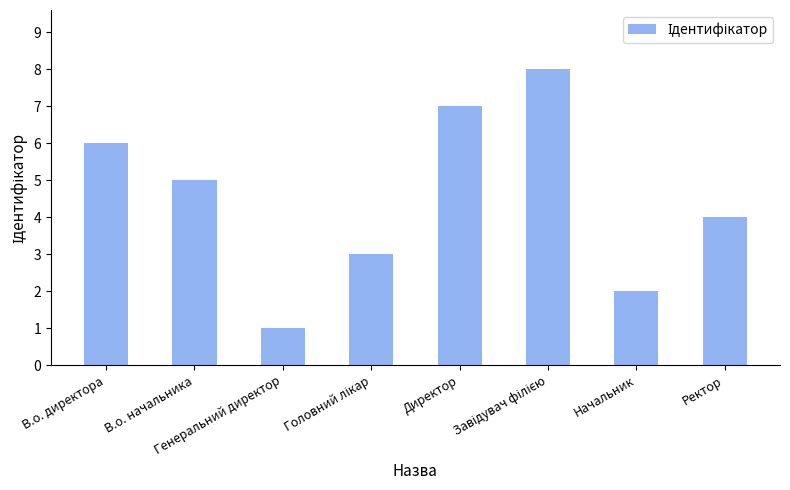

What is the sum of the values at Директор and В.о. начальника?

12